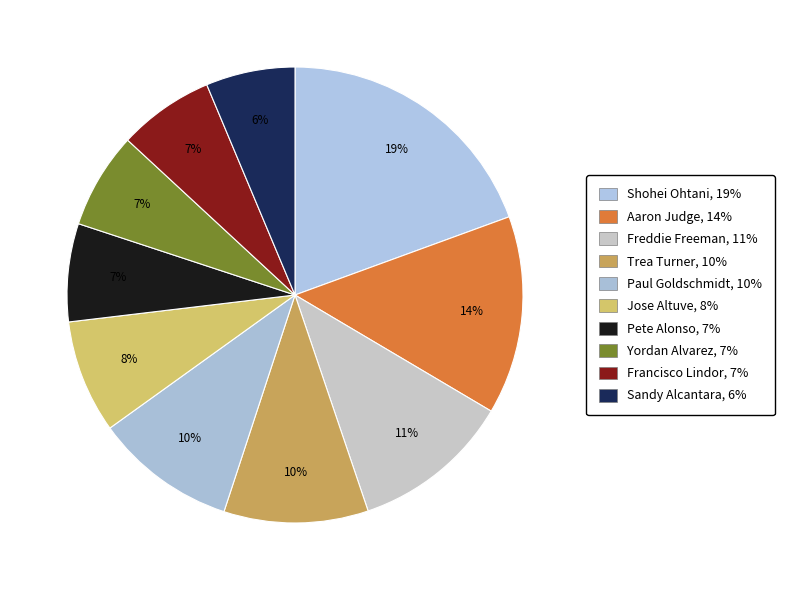

How many segments does this pie chart have?

10